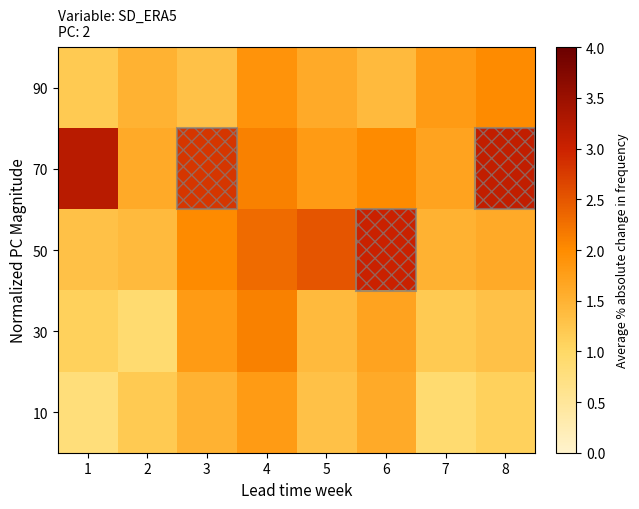

Which series has the largest range (max minus min)?

50